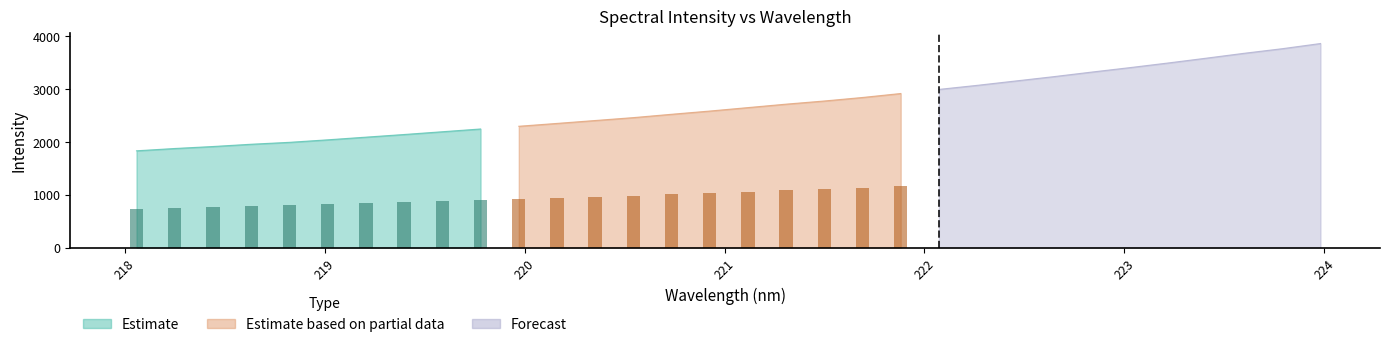

True or false: the data shows 4598.6 at 222.8355.

False